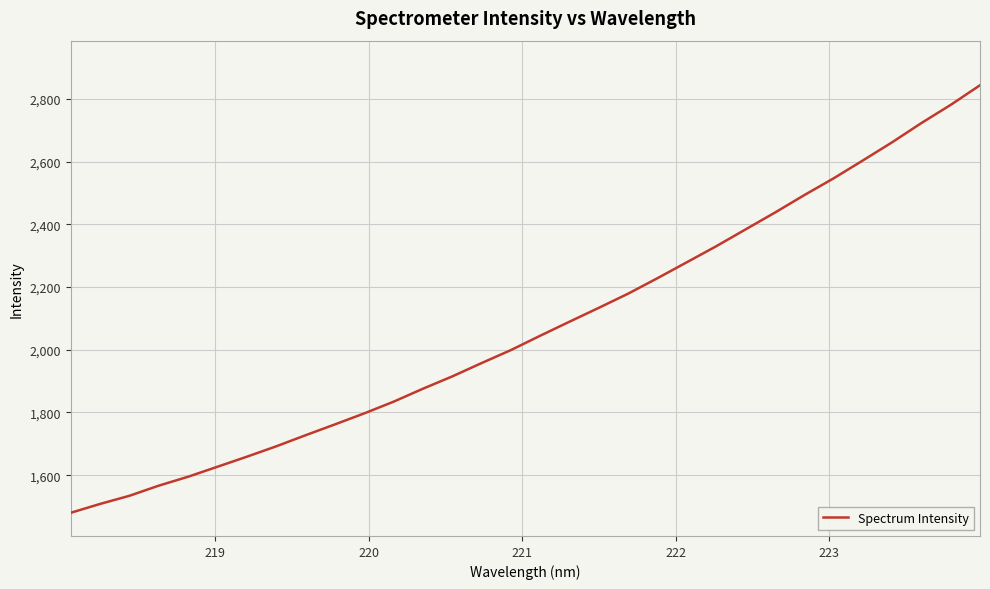

What is the difference between the maximum and minimum values?

1363.3